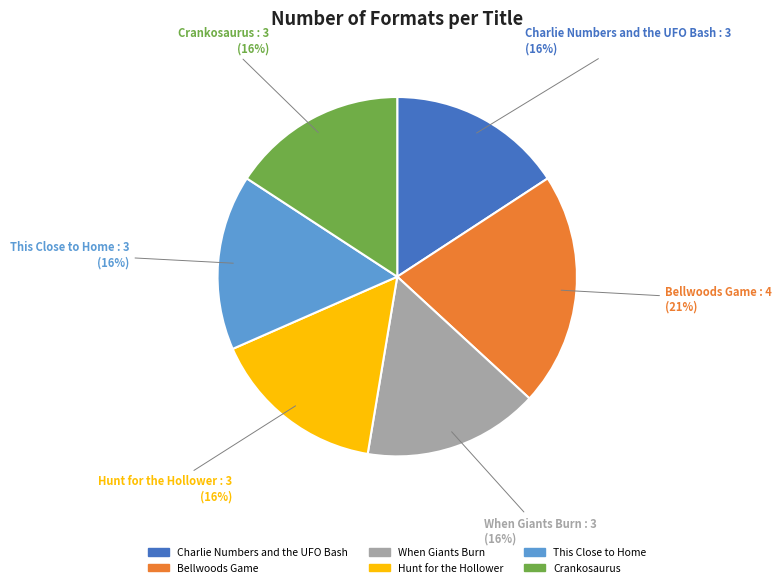

True or false: Charlie Numbers and the UFO Bash accounts for 16% of the total.

True